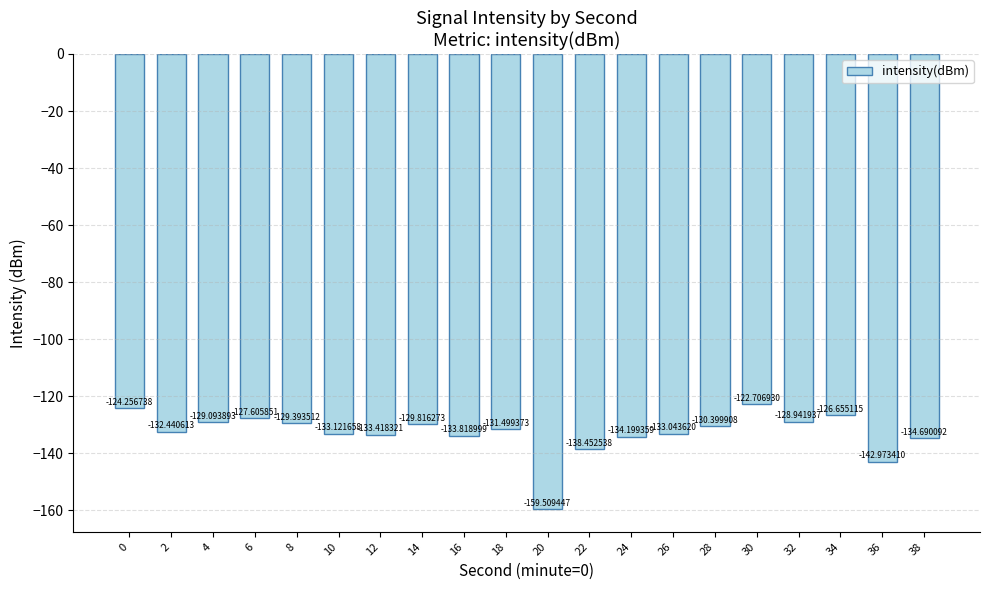

Count the number of data series in this chart.

1